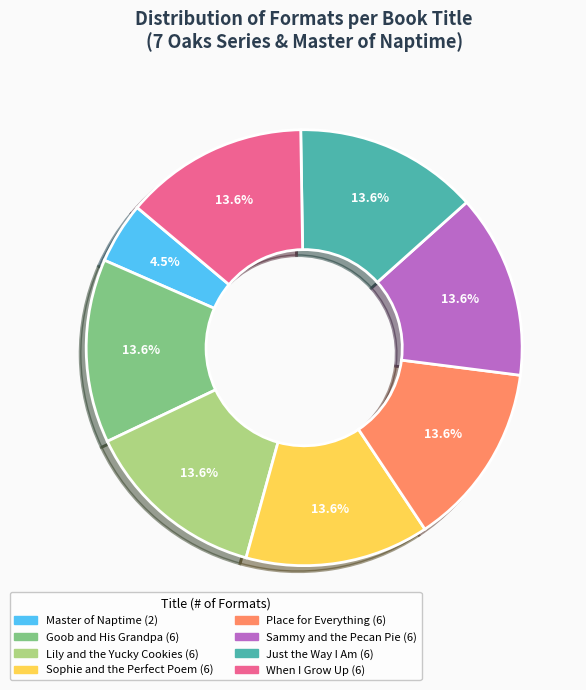

Does any single category account for the majority?

No